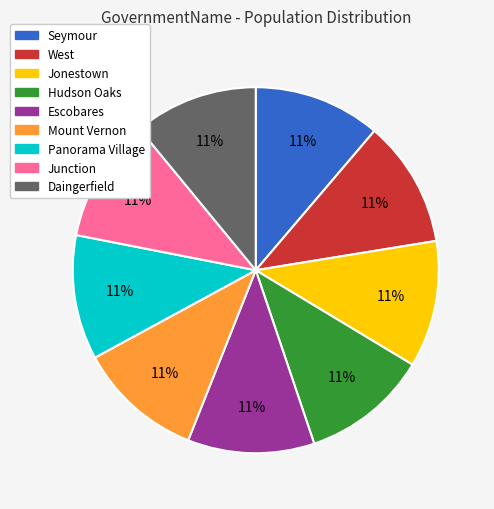

True or false: Escobares accounts for 24% of the total.

False